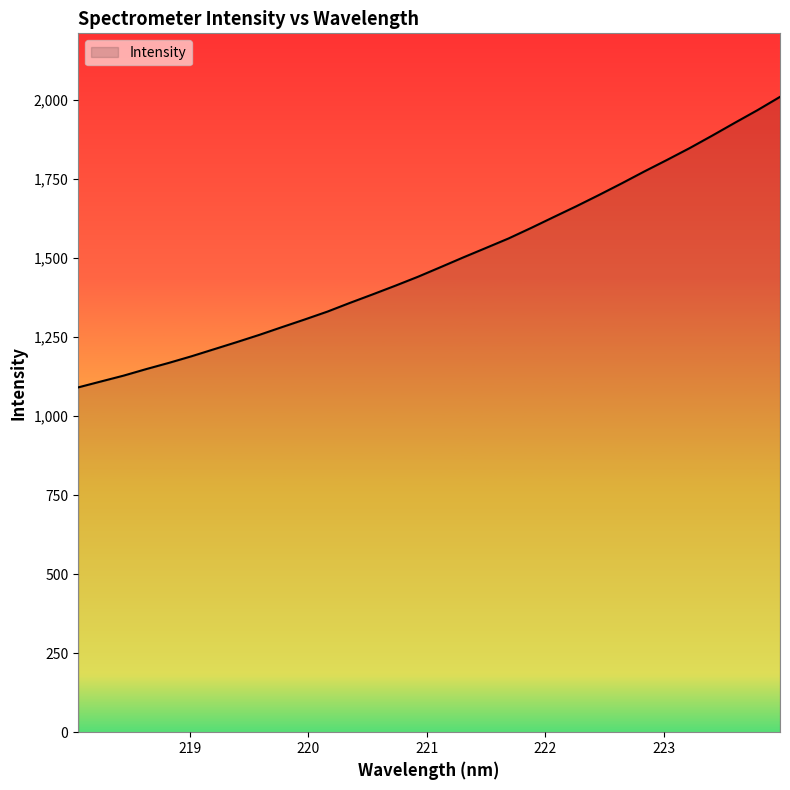

Count the number of data series in this chart.

1